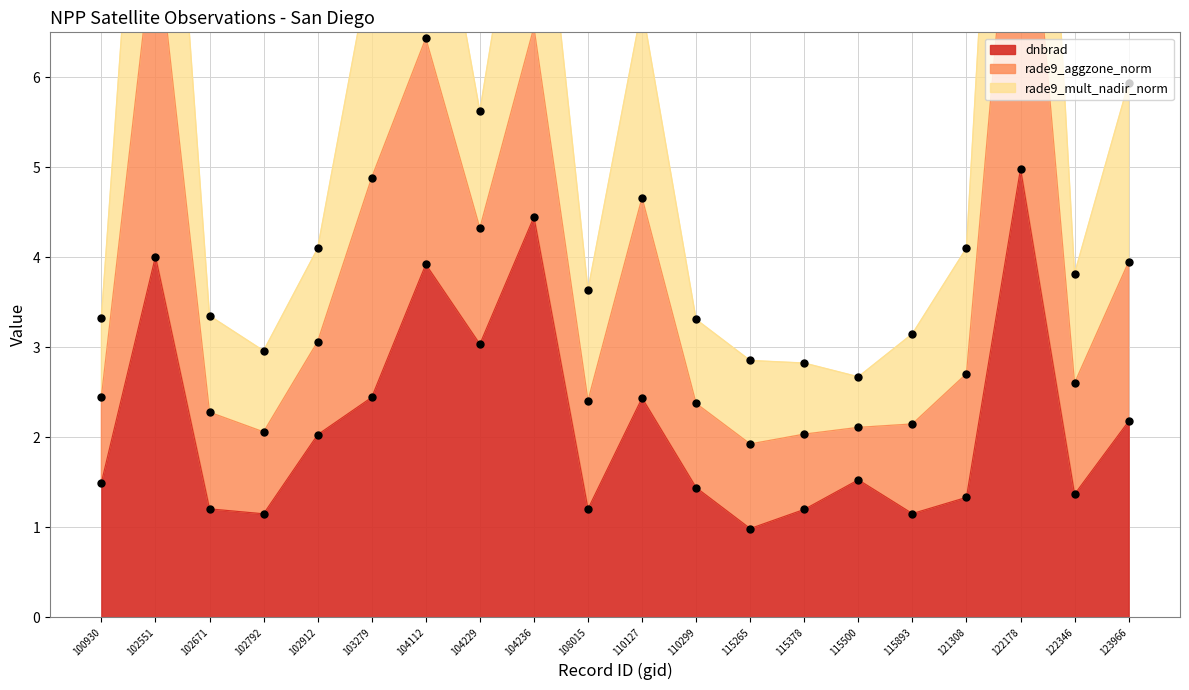

Is the value of rade9_mult_nadir_norm at 115893 greater than the value of dnbrad at 122178?

No